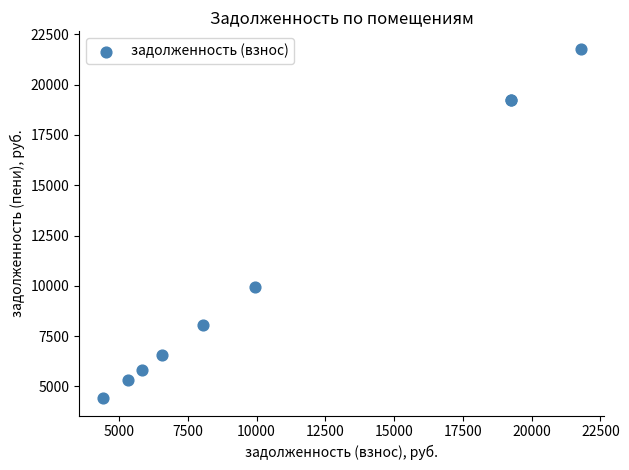

What Y value in the scatter plot is closest to 13100?

9952.2